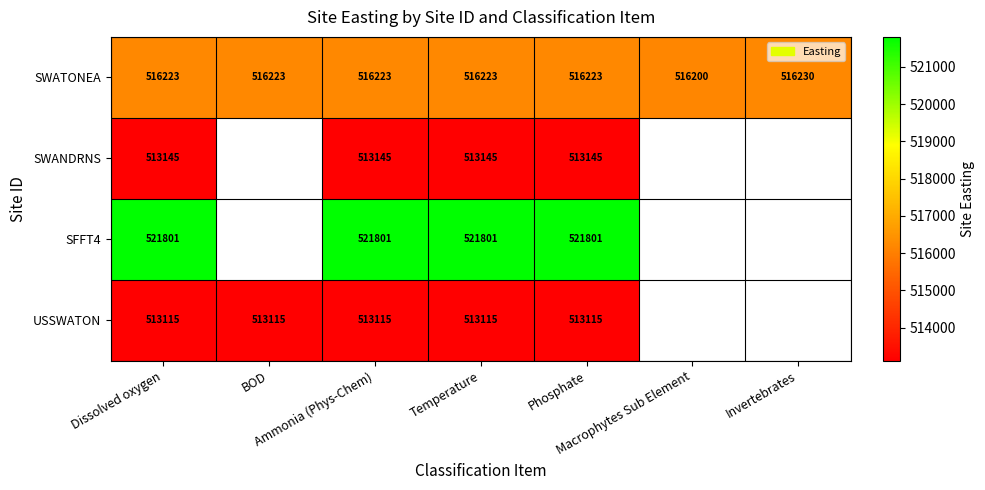

What is the difference between the second highest and minimum values in the SWATONEA series?

23